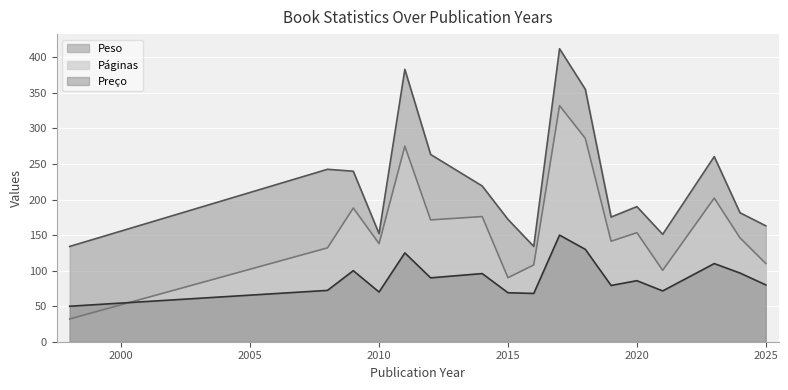

List the series in order of their peak value, highest first.

Peso, Páginas, Preço